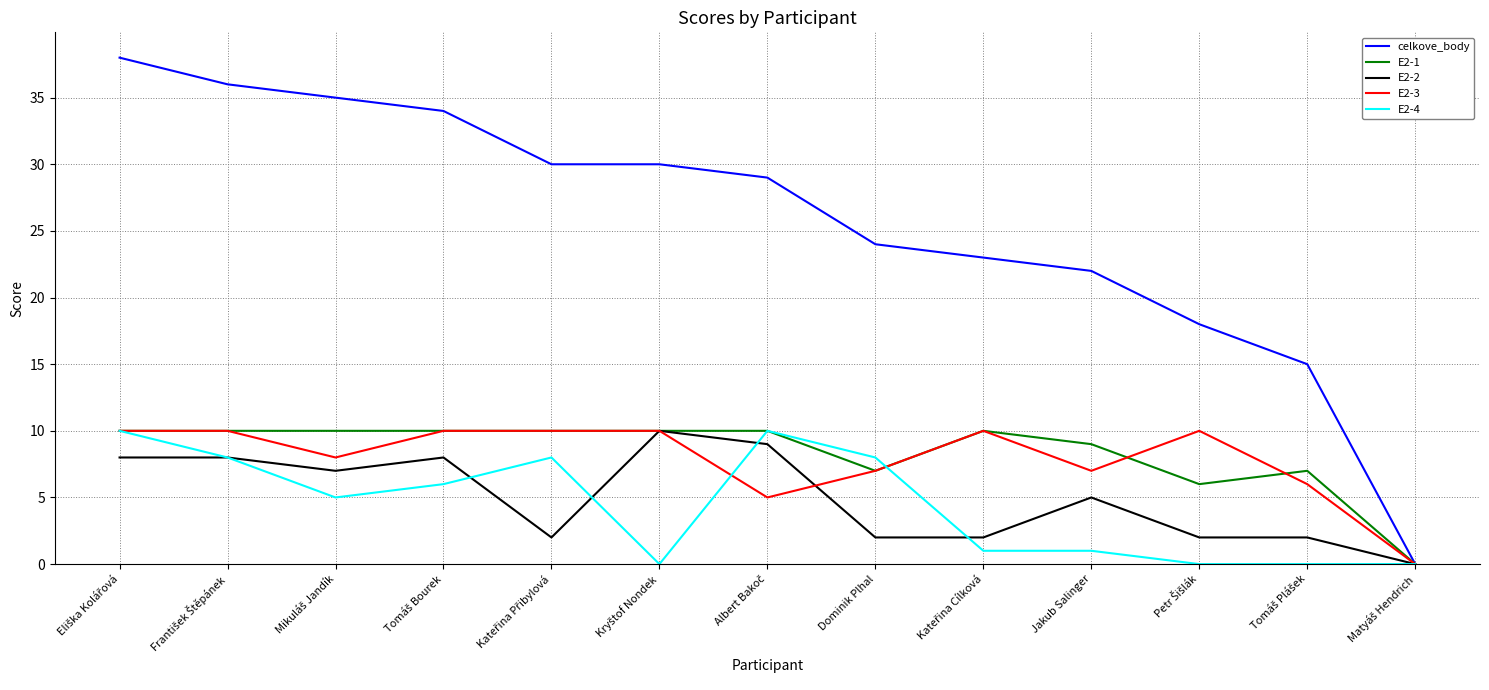

How many values in the E2-2 series are below 5?

6